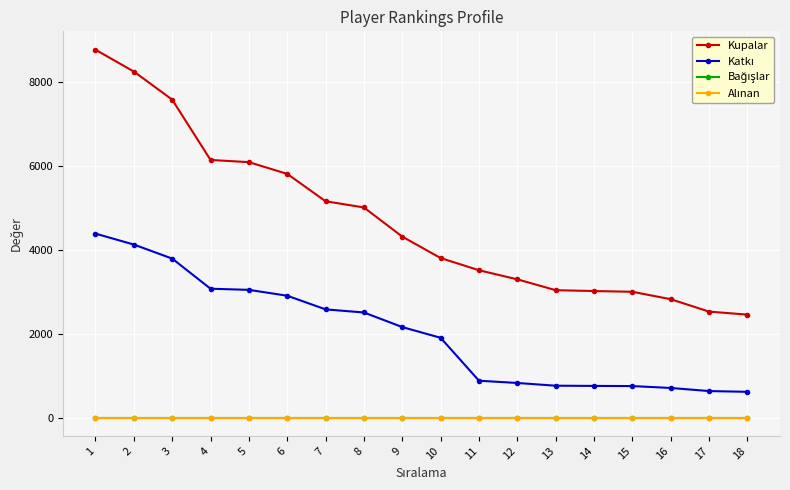

Does the chart have visible grid lines?

Yes